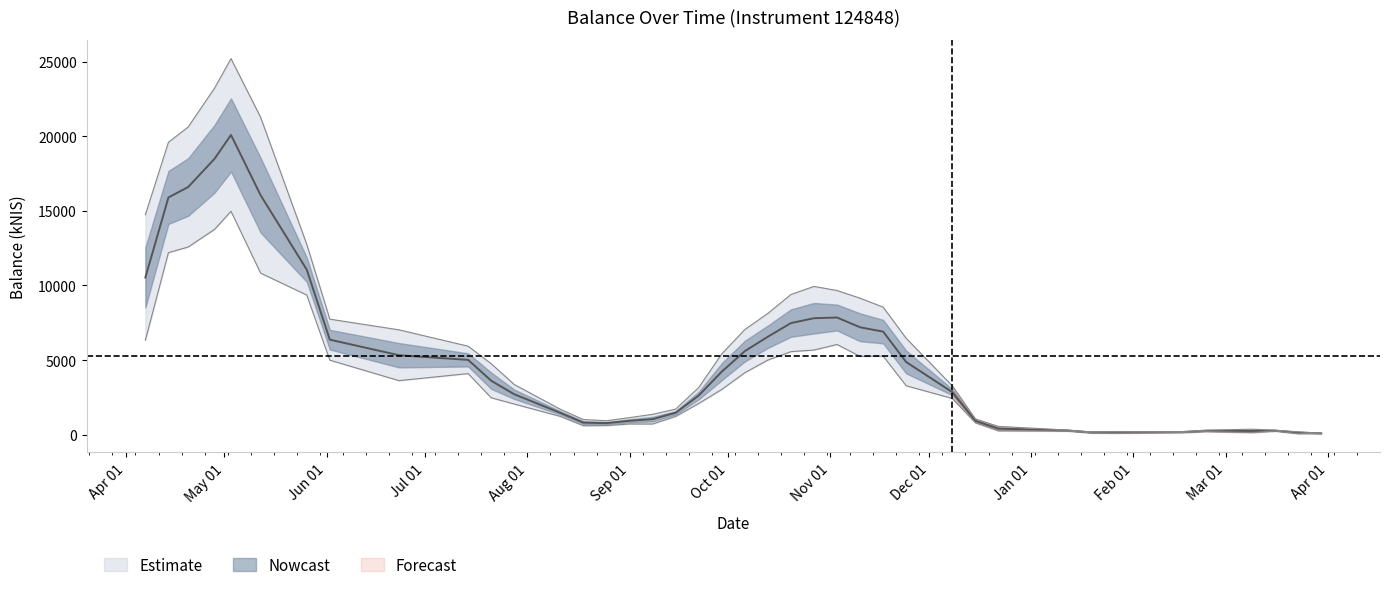

How many data points does each series have?

40